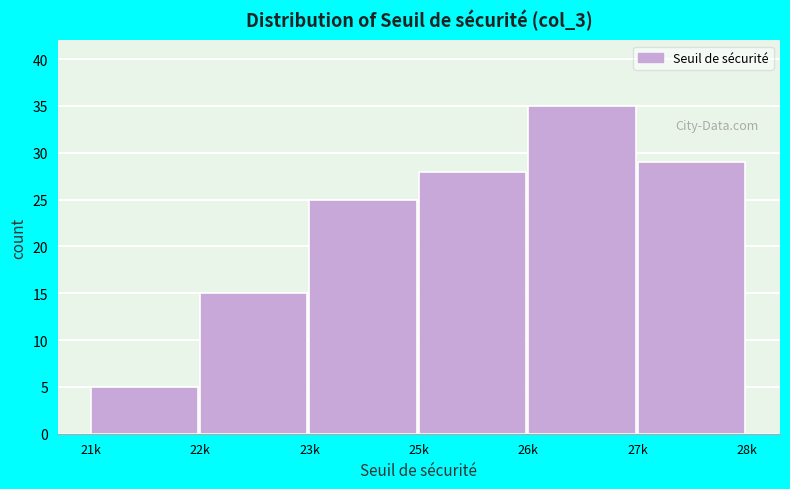

Reading left to right, transcribe all the data shown in this chart.

21k=5	22k=15	23k=25	25k=28	26k=35	27k=29